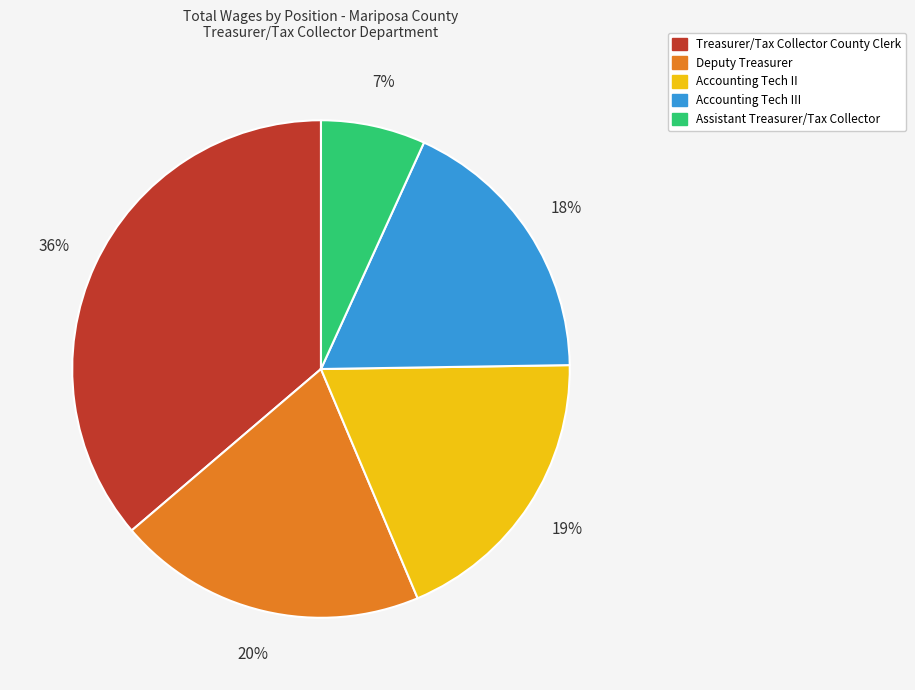

Is the sum of Deputy Treasurer and Accounting Tech II greater than half?

No